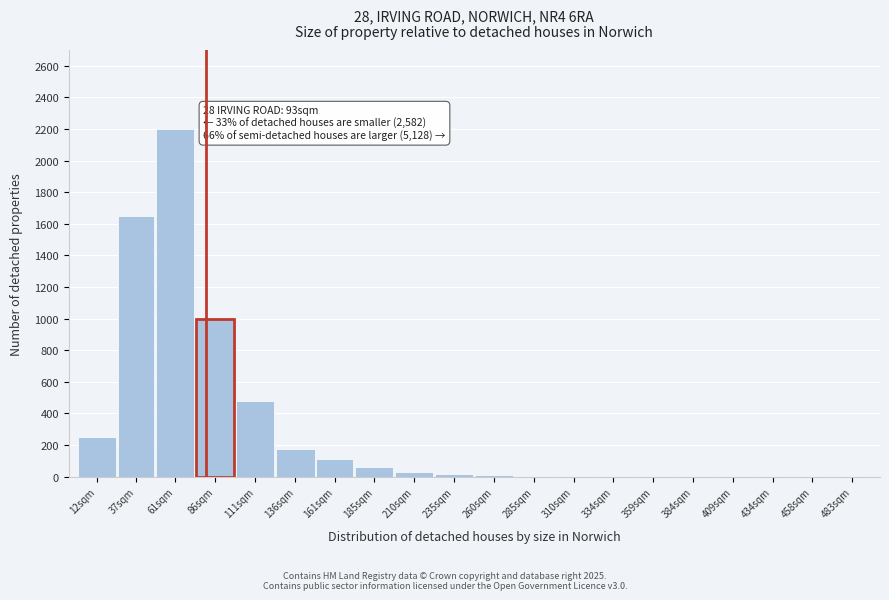

Where is the data nearest to the value 1100?

86sqm